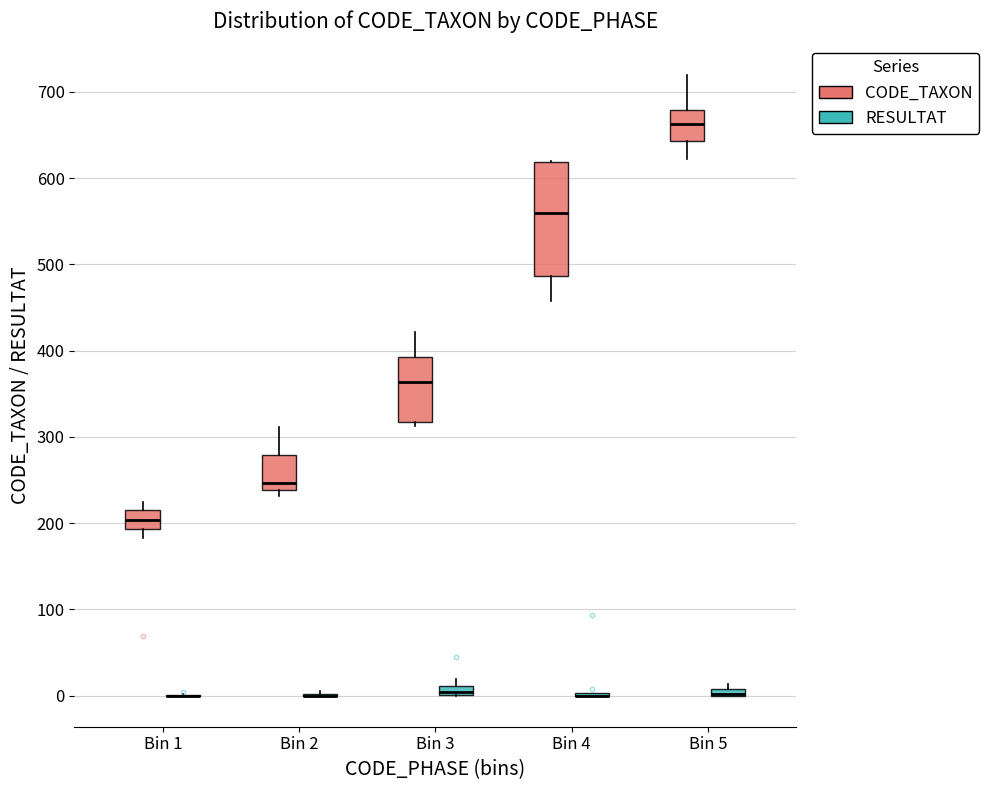

Comparing the boxes themselves (not the whiskers), which one is the tallest?

Bin 4 (CODE_TAXON)